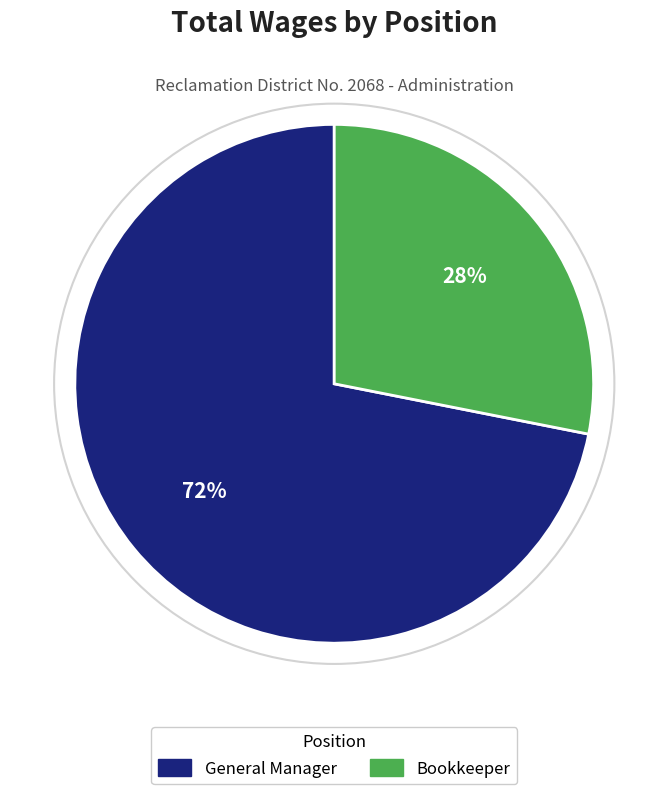

Is the sum of Bookkeeper and General Manager greater than half?

Yes